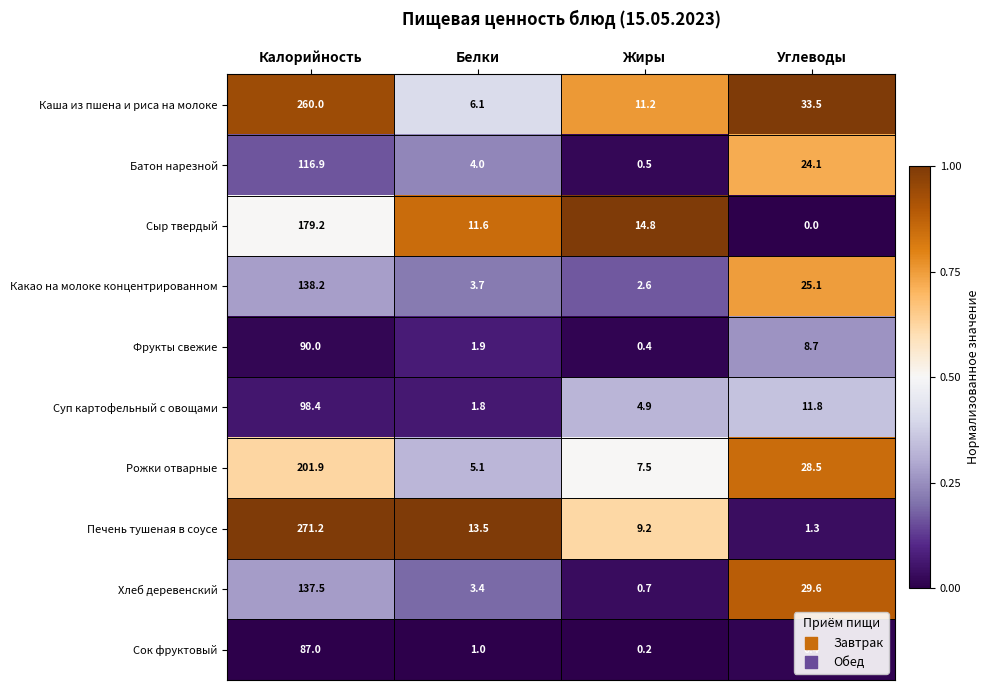

What is the spread (max minus min) of values at Калорийность?

184.2